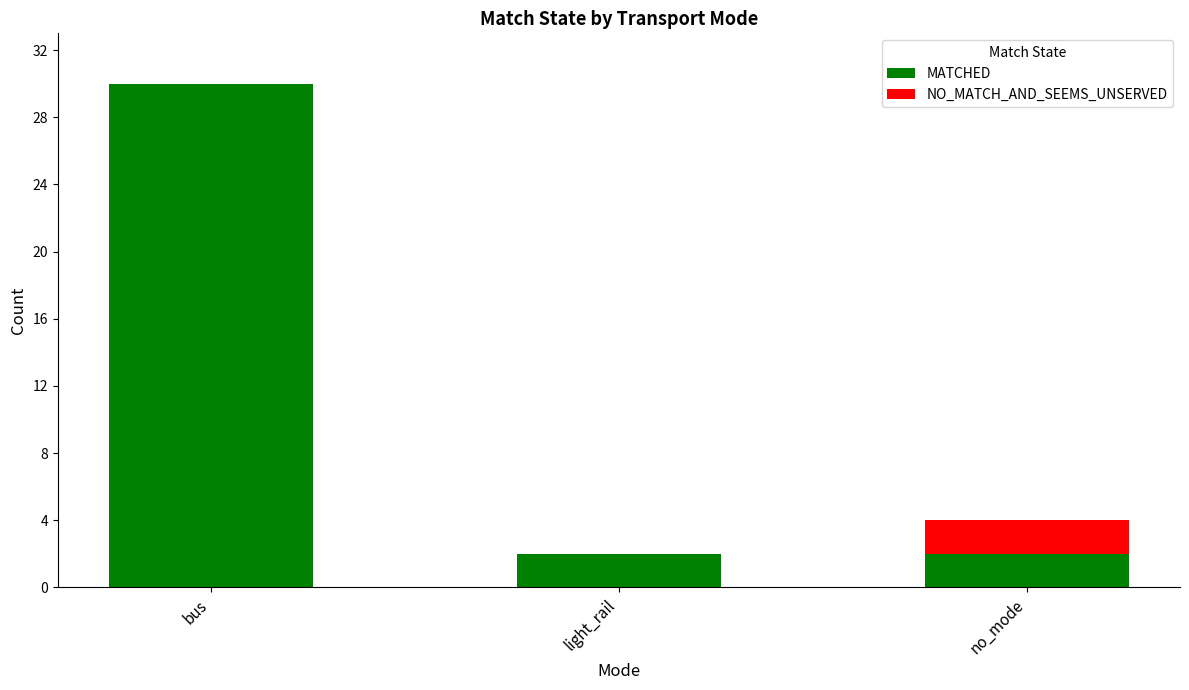

Is it true that MATCHED equals 2 at light_rail?

True